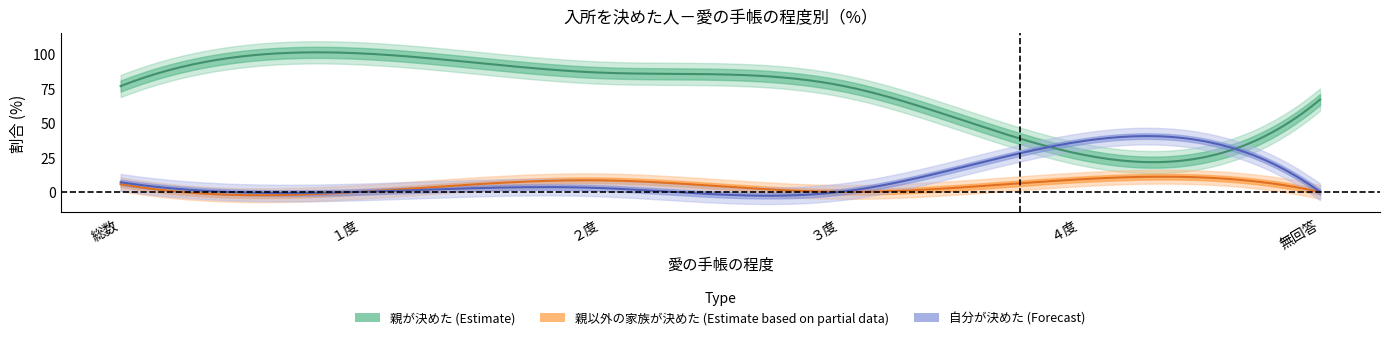

In 親が決めた, how many points are lower than both neighbors (excluding endpoints)?

1